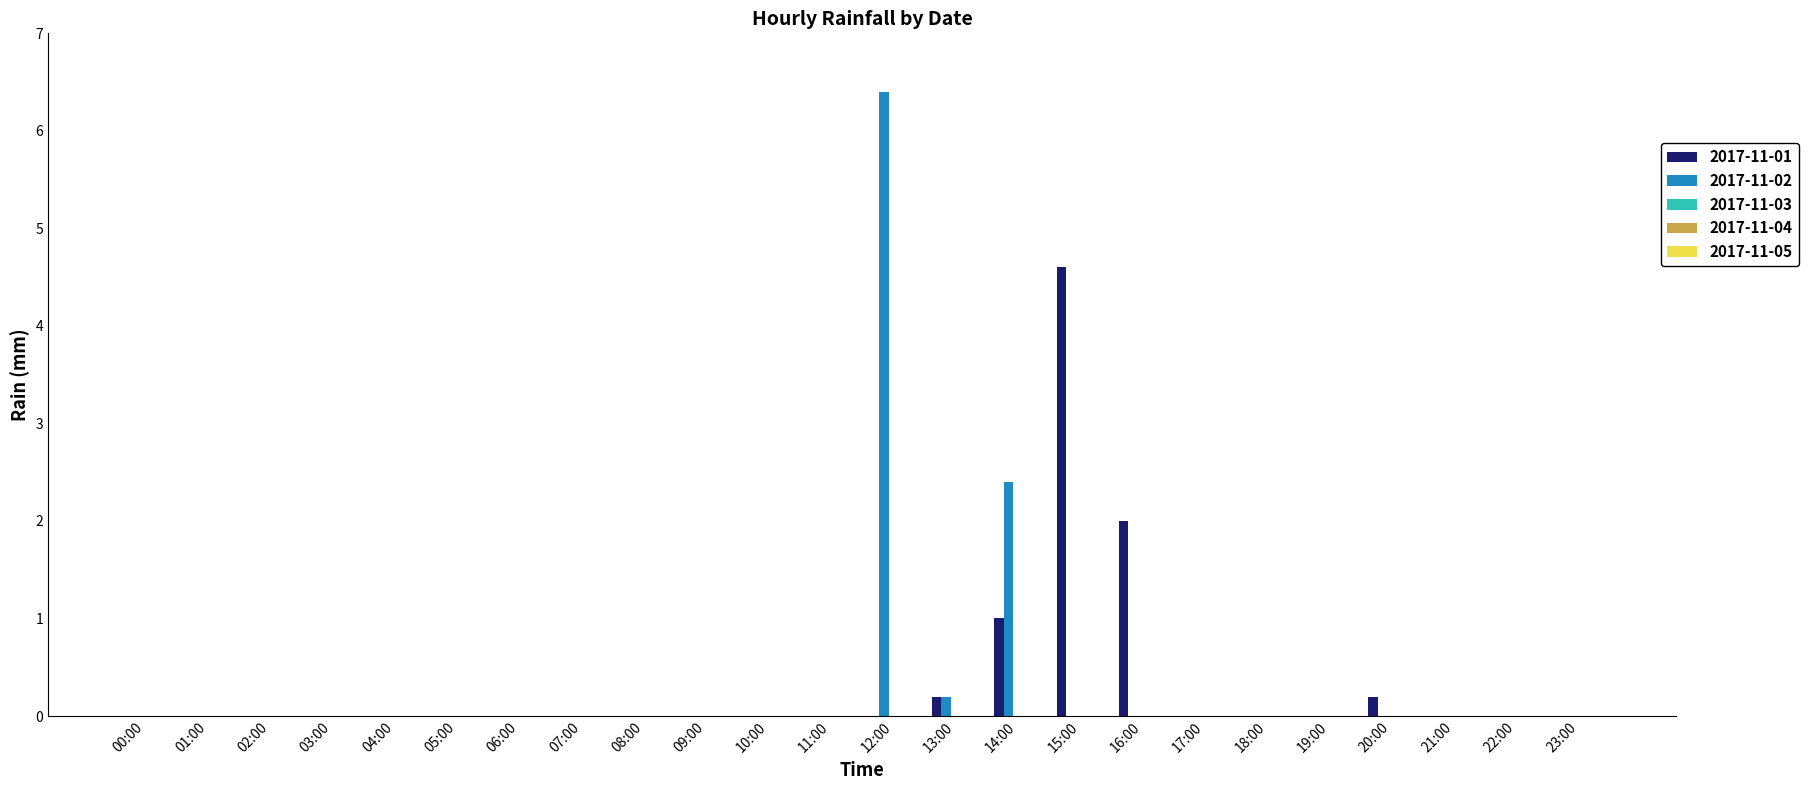

What is the maximum value shown in the chart?

6.4